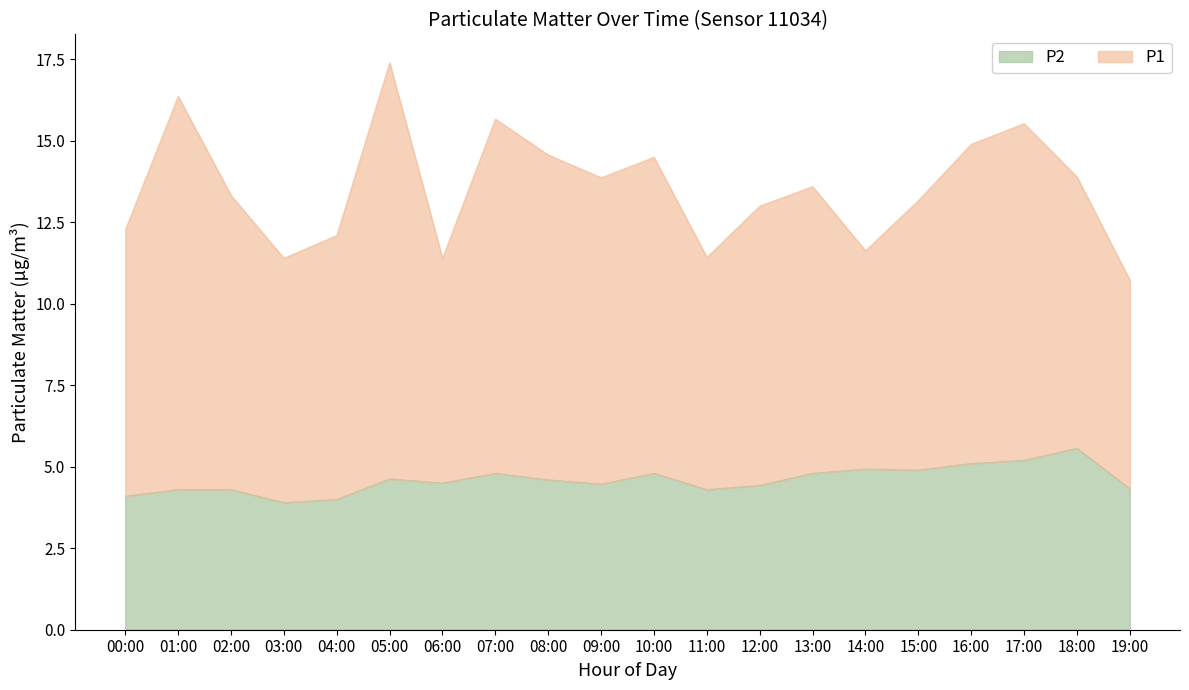

List the labels in order of value, largest first.

18:00, 17:00, 16:00, 14:00, 15:00, 07:00, 10:00, 13:00, 05:00, 08:00, 06:00, 09:00, 12:00, 19:00, 01:00, 02:00, 11:00, 00:00, 04:00, 03:00